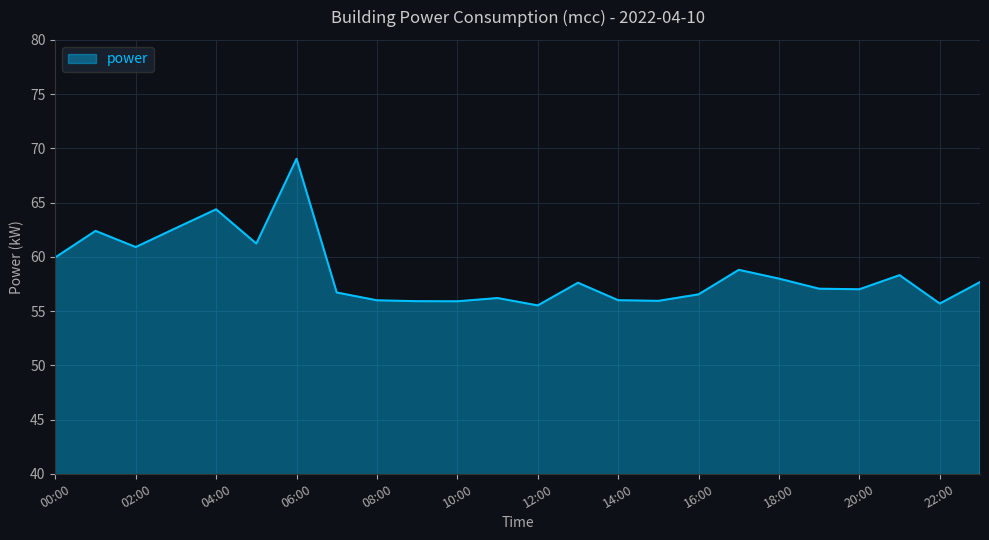

What is the smallest value displayed?

55.5